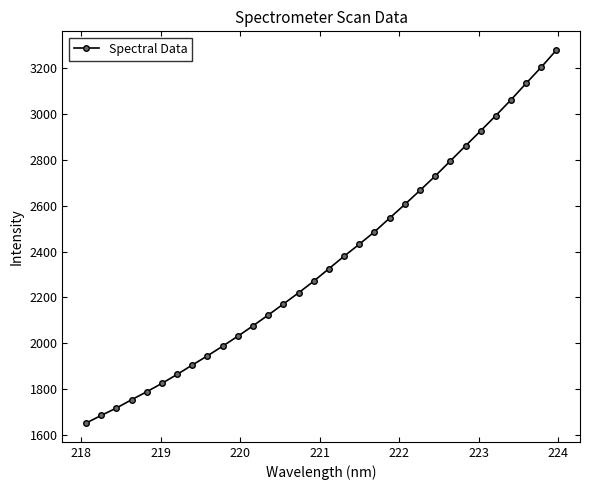

How many values exceed 2325?

16